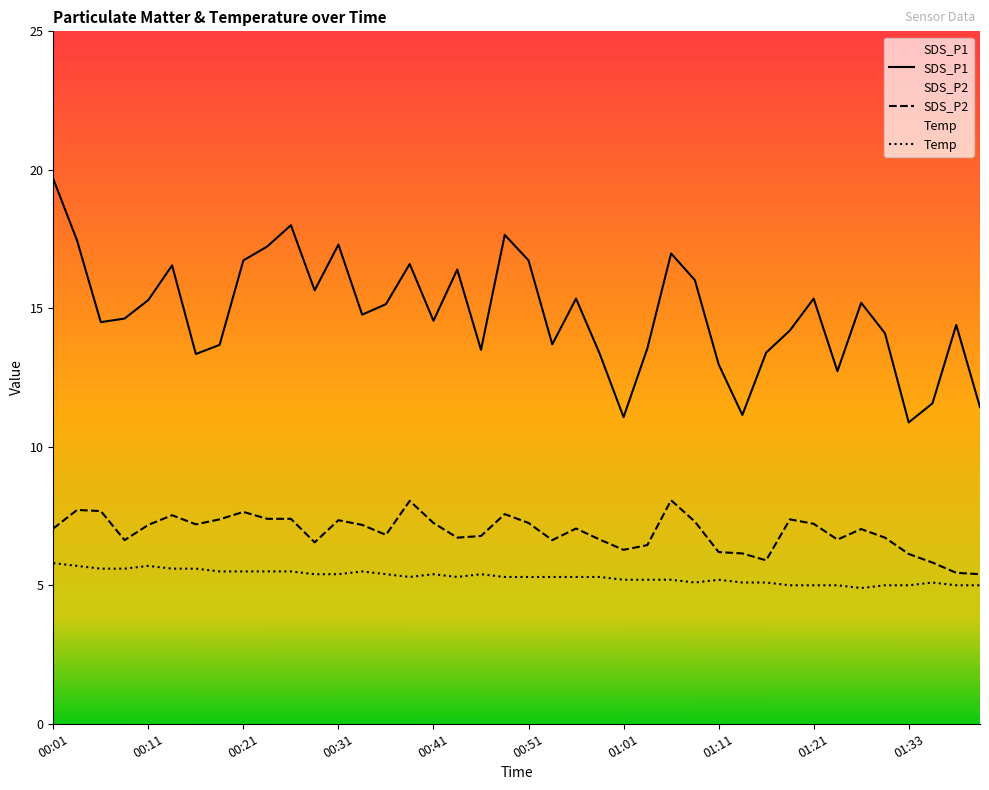

What is the sum of all Temp values?

212.3